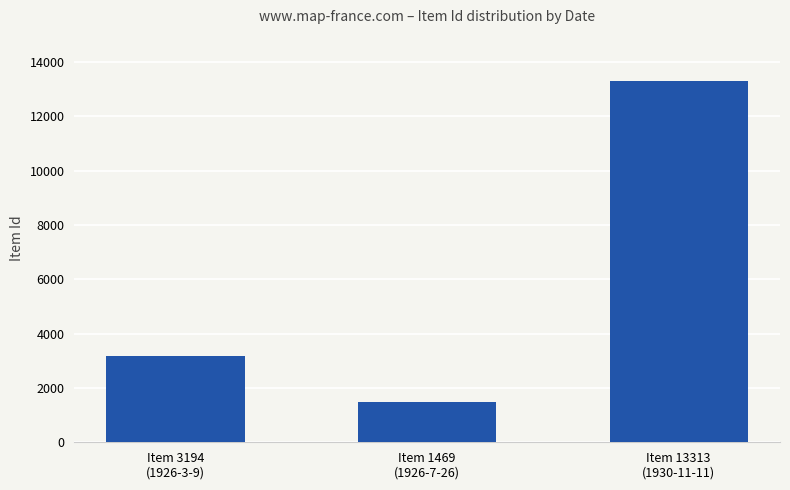

What is the difference between the values at Item 13313
(1930-11-11) and Item 3194
(1926-3-9)?

10119